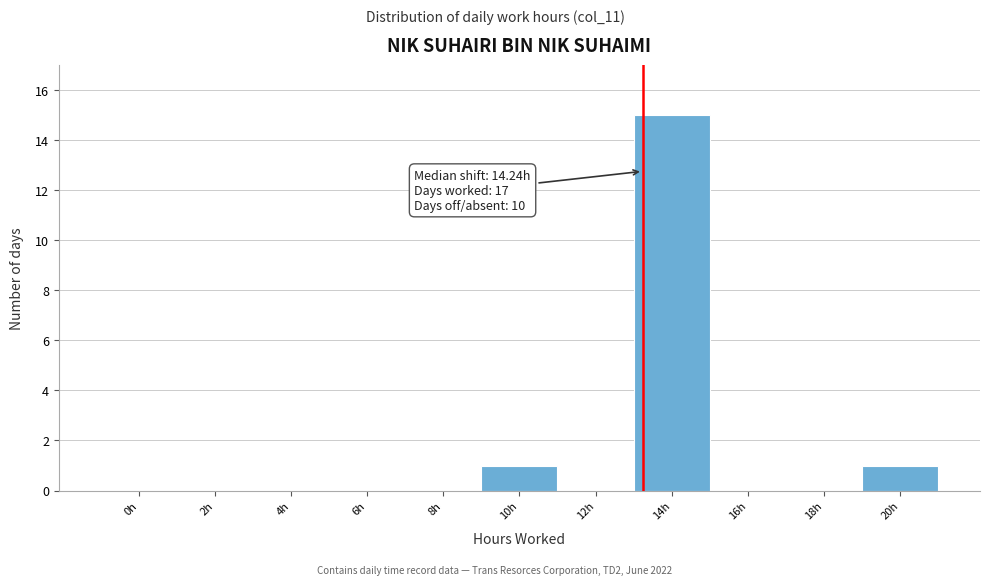

Reading right to left, transcribe all the data shown in this chart.

20h=1	18h=0	16h=0	14h=15	12h=0	10h=1	8h=0	6h=0	4h=0	2h=0	0h=0